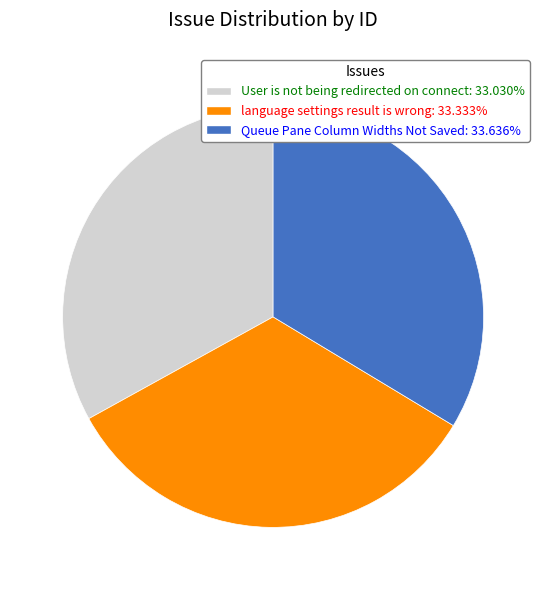

Does language settings result is wrong represent more than half of the total?

No